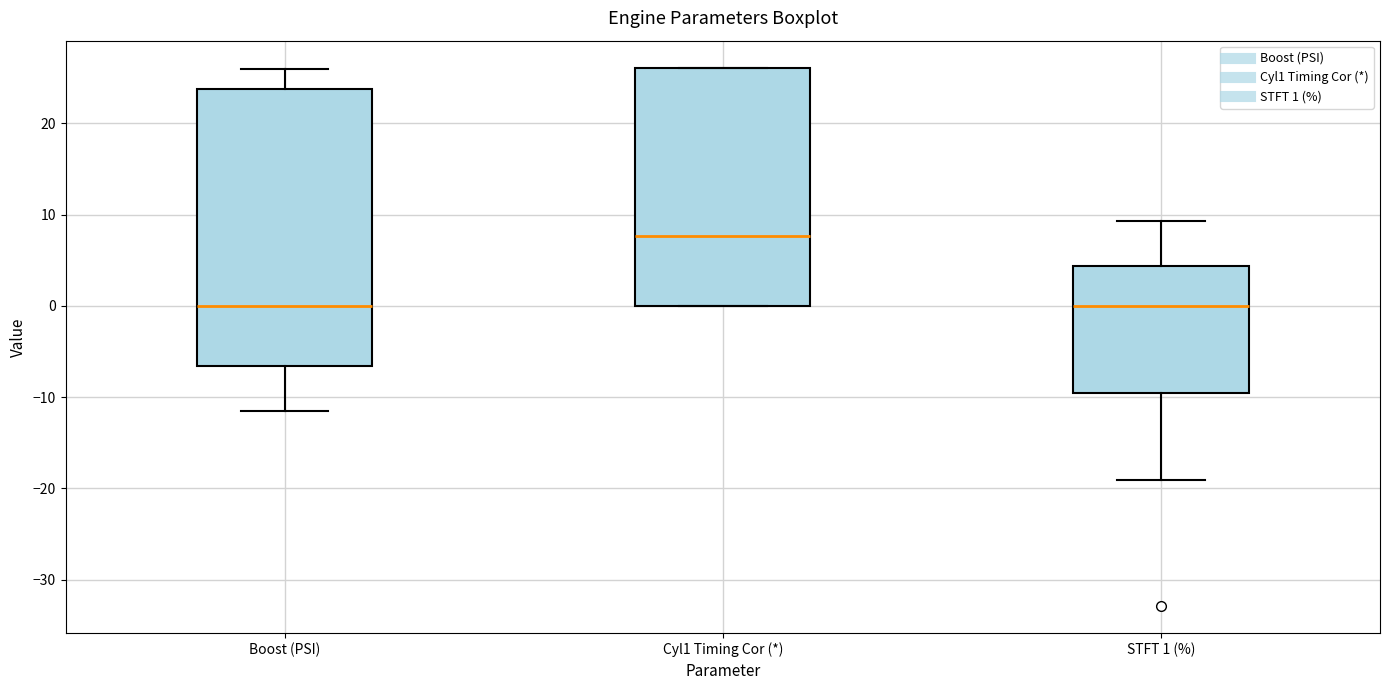

Which box has the highest median line?

Cyl1 Timing Cor (*)